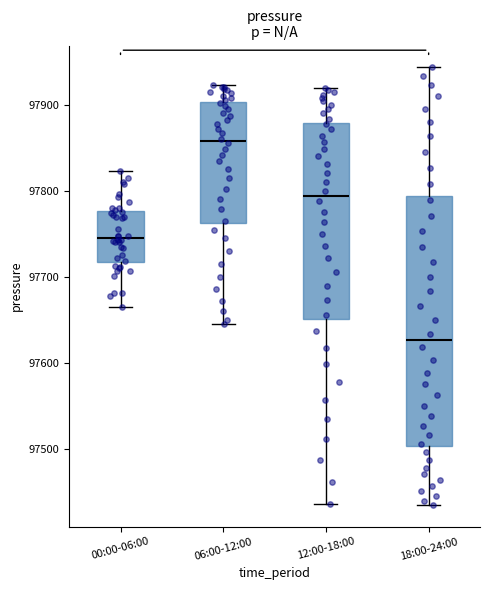

Comparing the boxes themselves (not the whiskers), which one is the tallest?

18:00-24:00